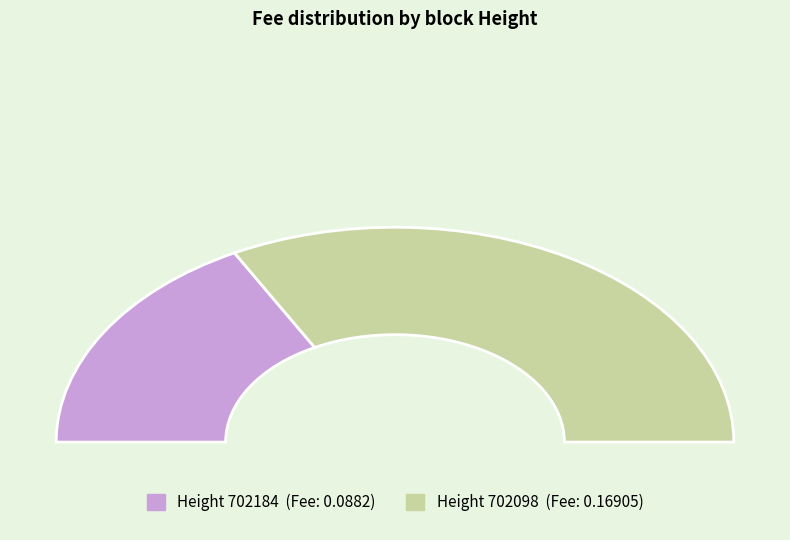

Is there a majority slice in this chart?

Yes